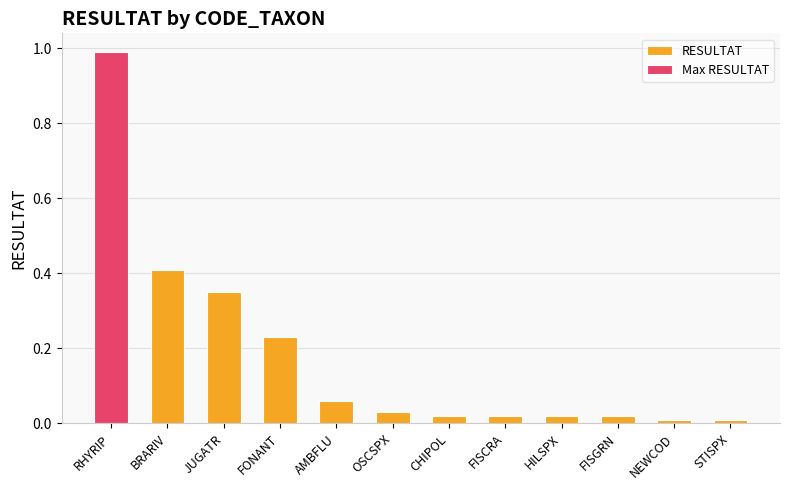

Does the chart contain stacked bars?

No